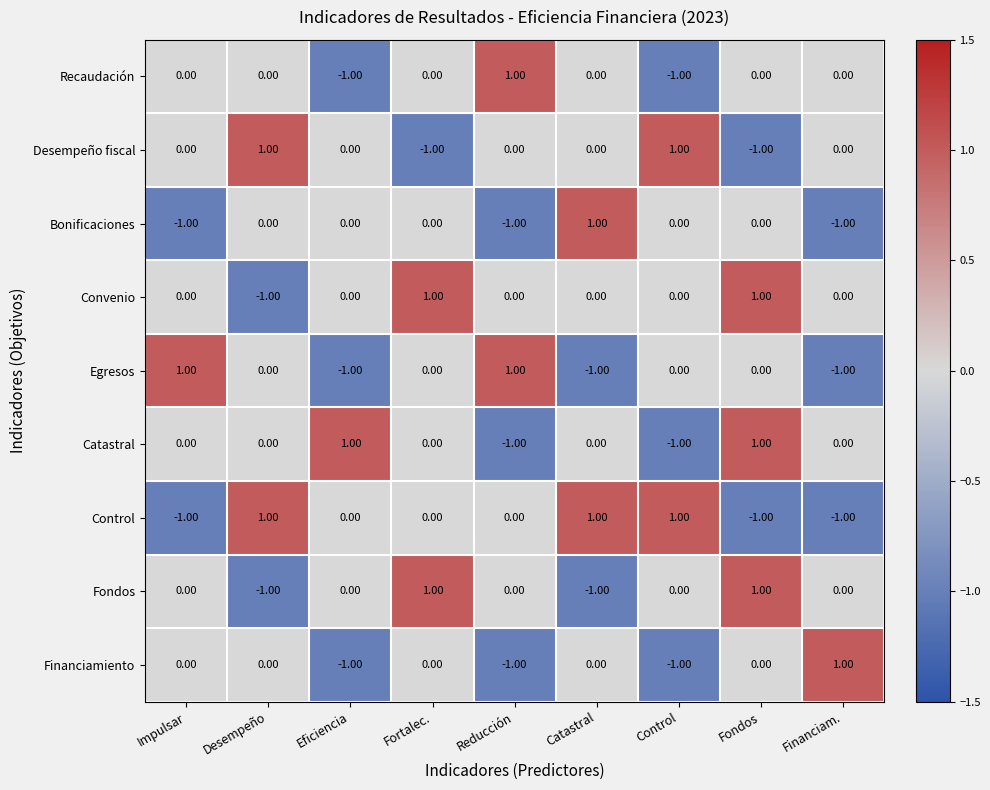

Between Fortalec. and Control, which series saw the biggest shift?

Desempeño fiscal